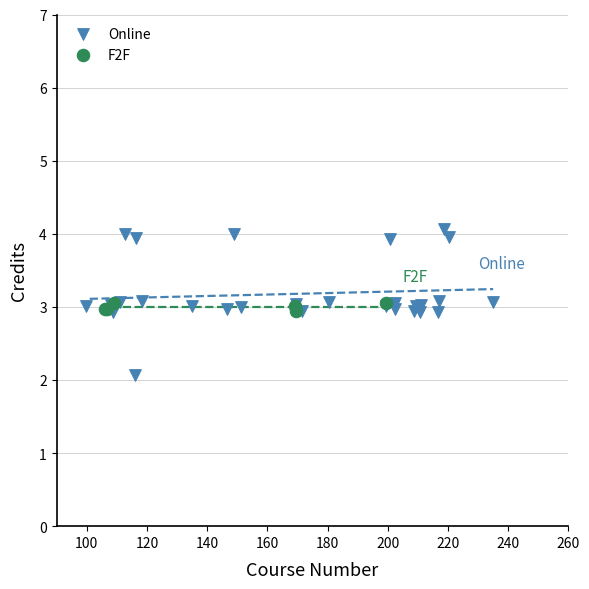

Which series reaches the minimum Y coordinate?

Online